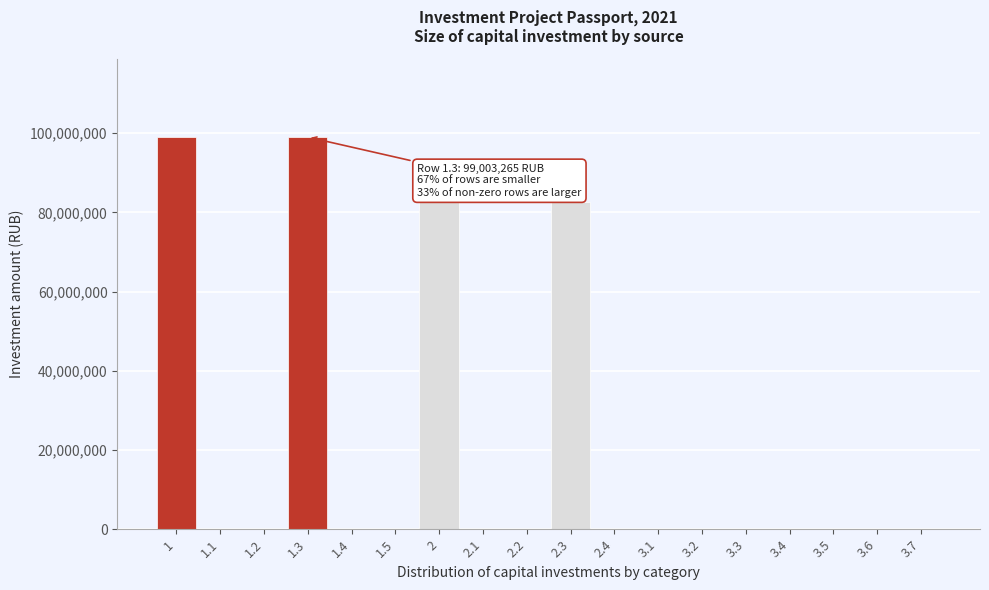

Reading left to right, extract all data points from this chart.

1=99003265	1.1=0	1.2=0	1.3=99003265	1.4=0	1.5=0	2=82502721	2.1=0	2.2=0	2.3=82502721	2.4=0	3.1=0	3.2=0	3.3=0	3.4=0	3.5=0	3.6=0	3.7=0